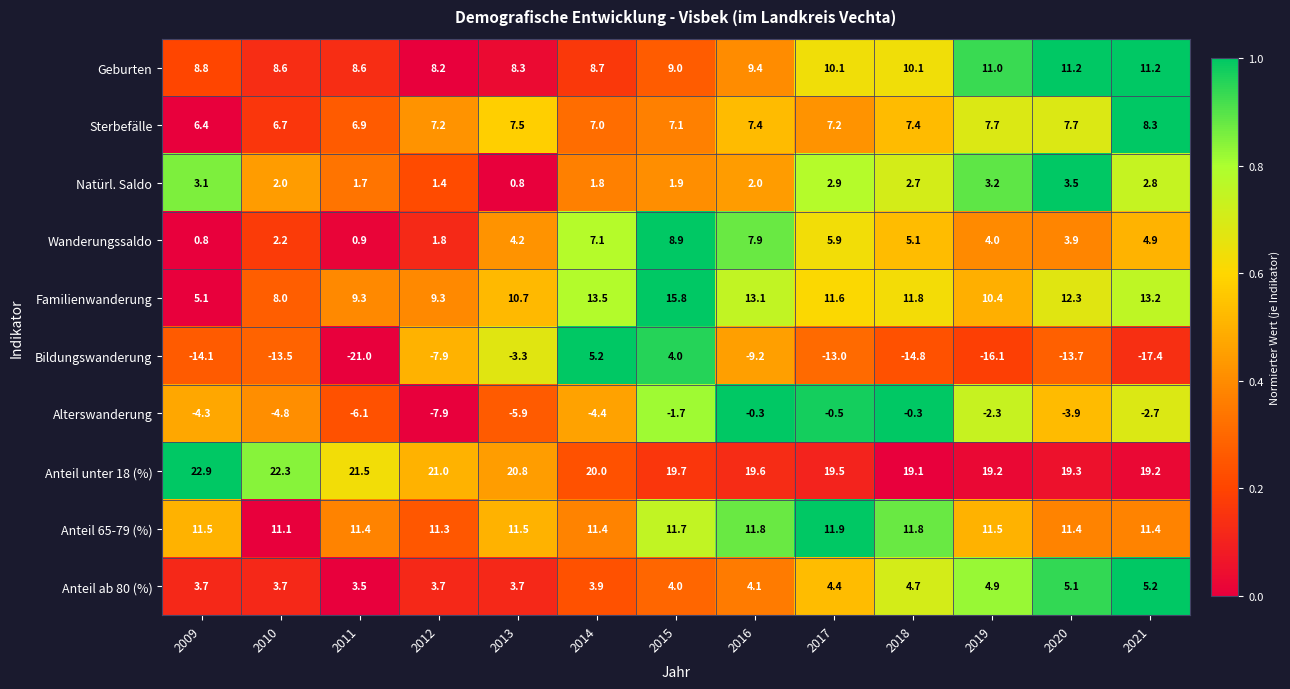

True or false: Alterswanderung has a value of -4.5 at 2021.

False